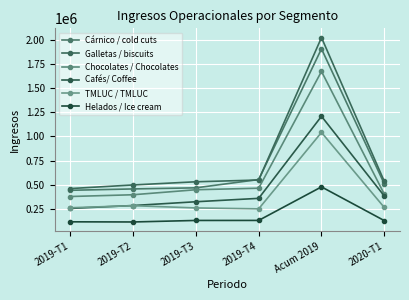

True or false: Helados / Ice cream has a value of 188143 at 2019-T1.

False